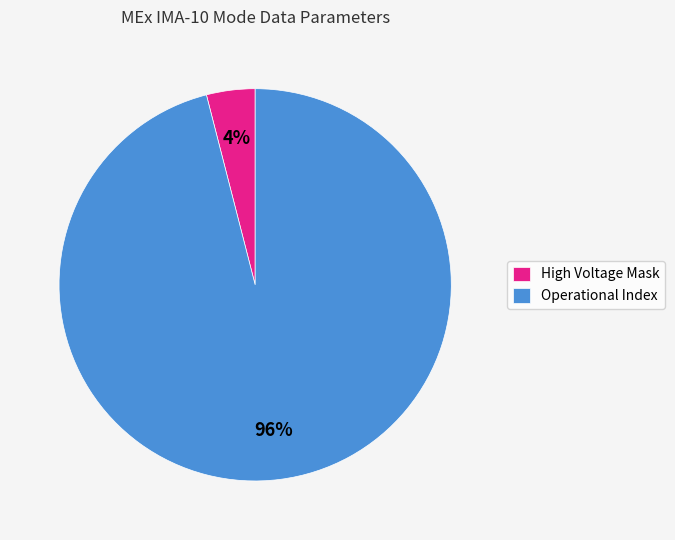

Which has a higher value, High Voltage Mask or Operational Index?

Operational Index